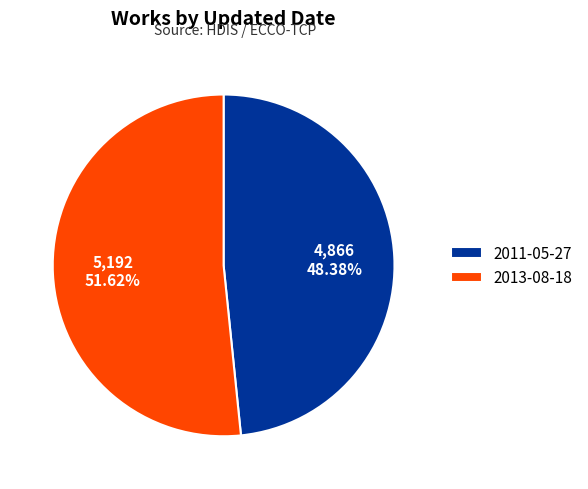

Which category has the smallest portion of the pie?

2011-05-27